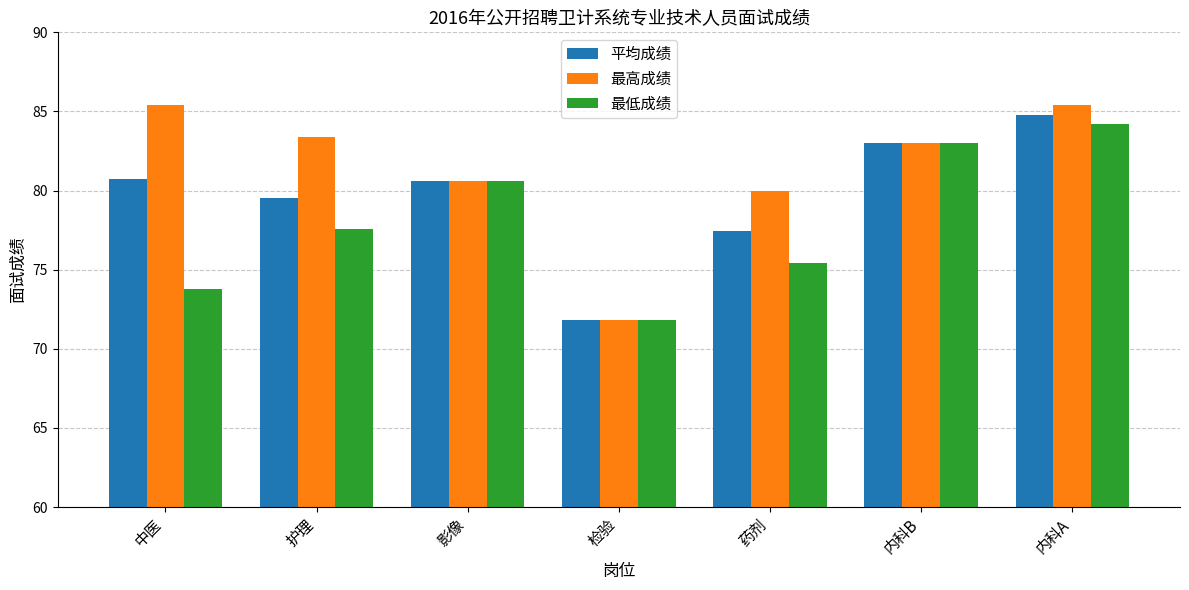

Which series has the largest range (max minus min)?

最高成绩